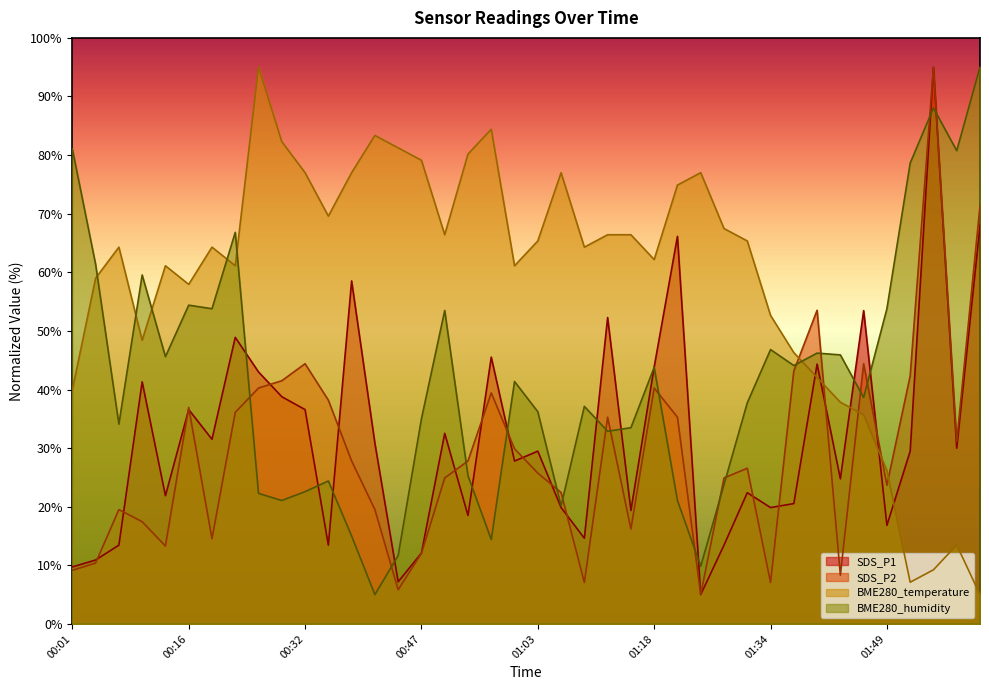

At which label does BME280_humidity reach its peak?

02:01